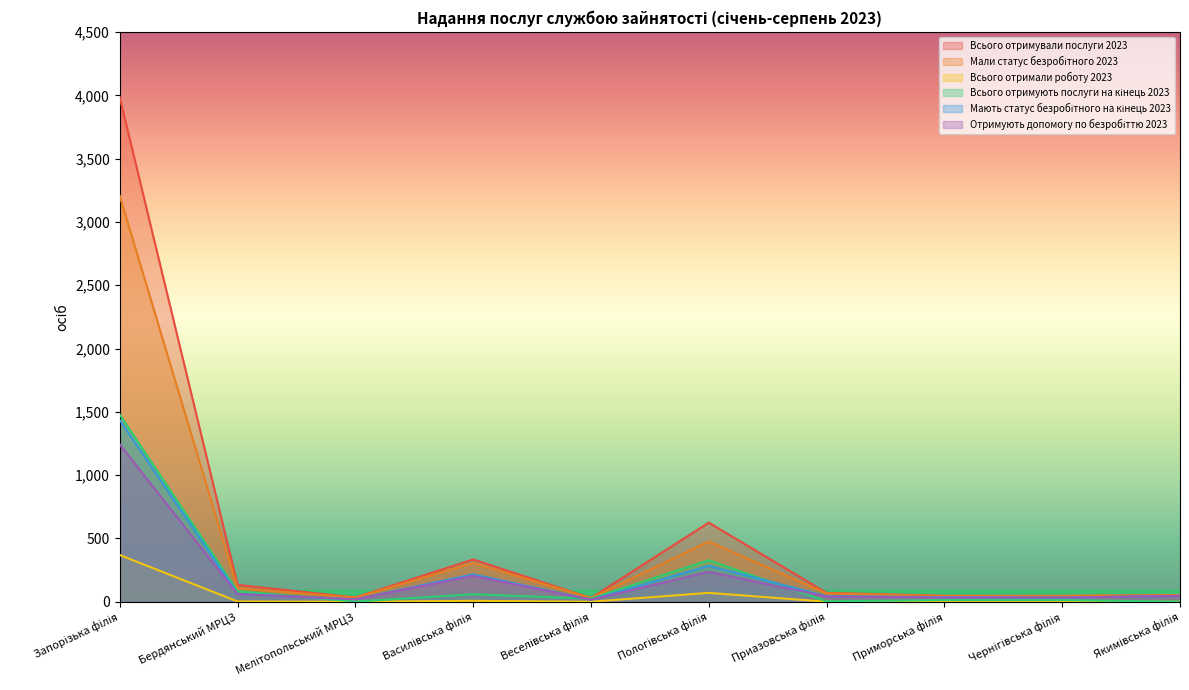

Where is the first local minimum for Отримують допомогу по безробіттю 2023?

Мелітопольський МРЦЗ